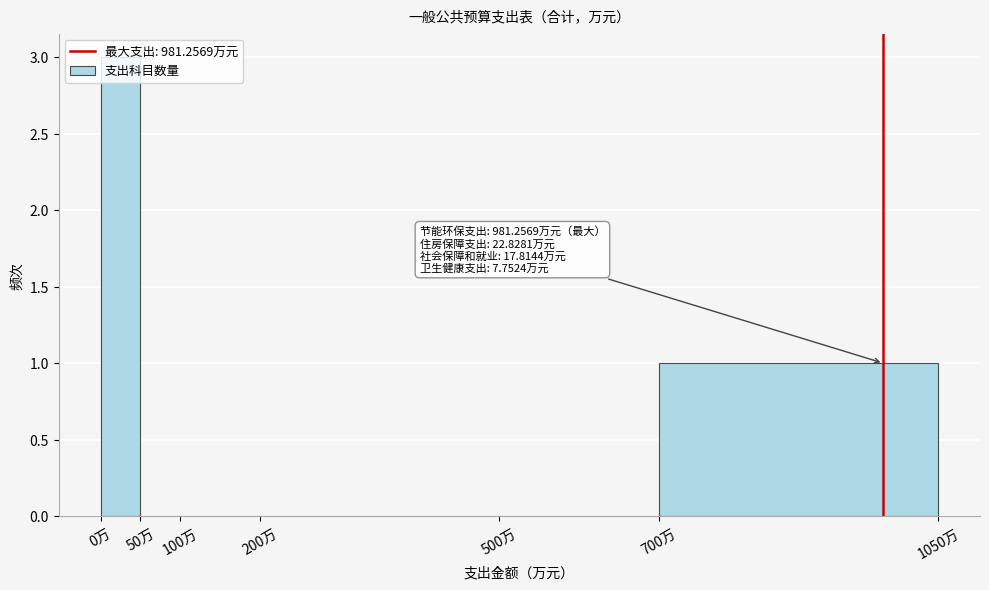

Which range on the x-axis has the tallest bar?

0 to 50